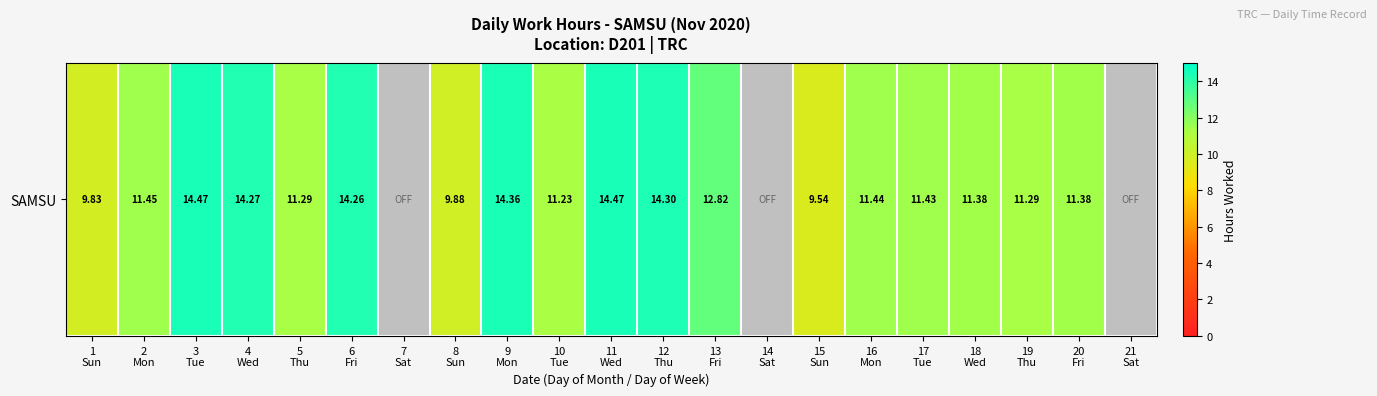

Where is the data nearest to the value 7?

15
Sun